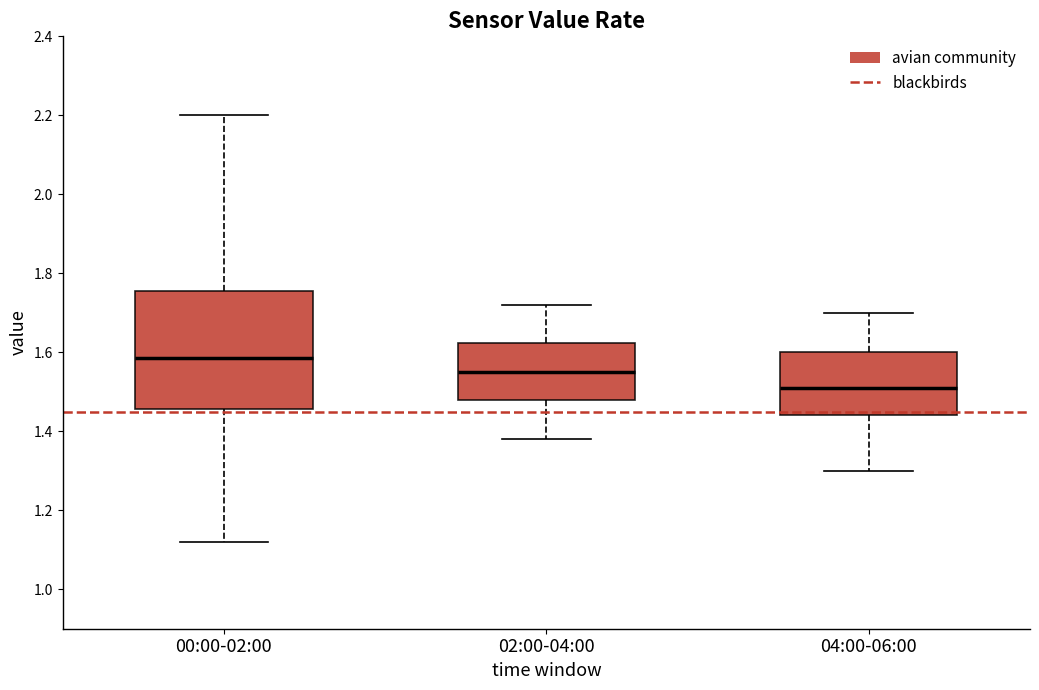

Comparing the boxes themselves (not the whiskers), which one is the tallest?

00:00-02:00